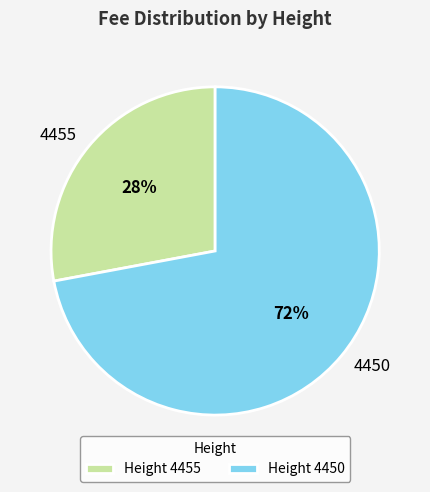

Which slice is the smallest?

4455